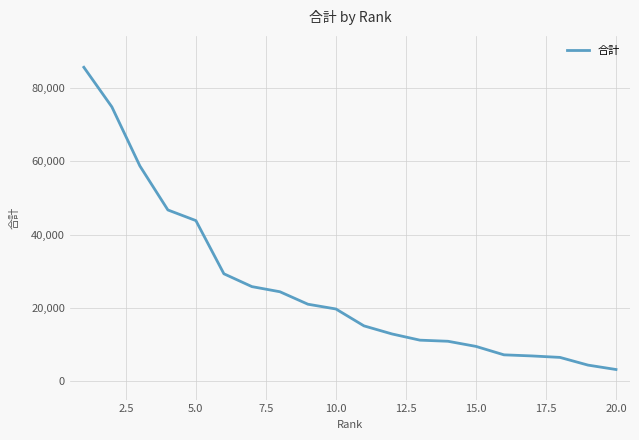

What is the difference between the maximum and minimum values?

82400